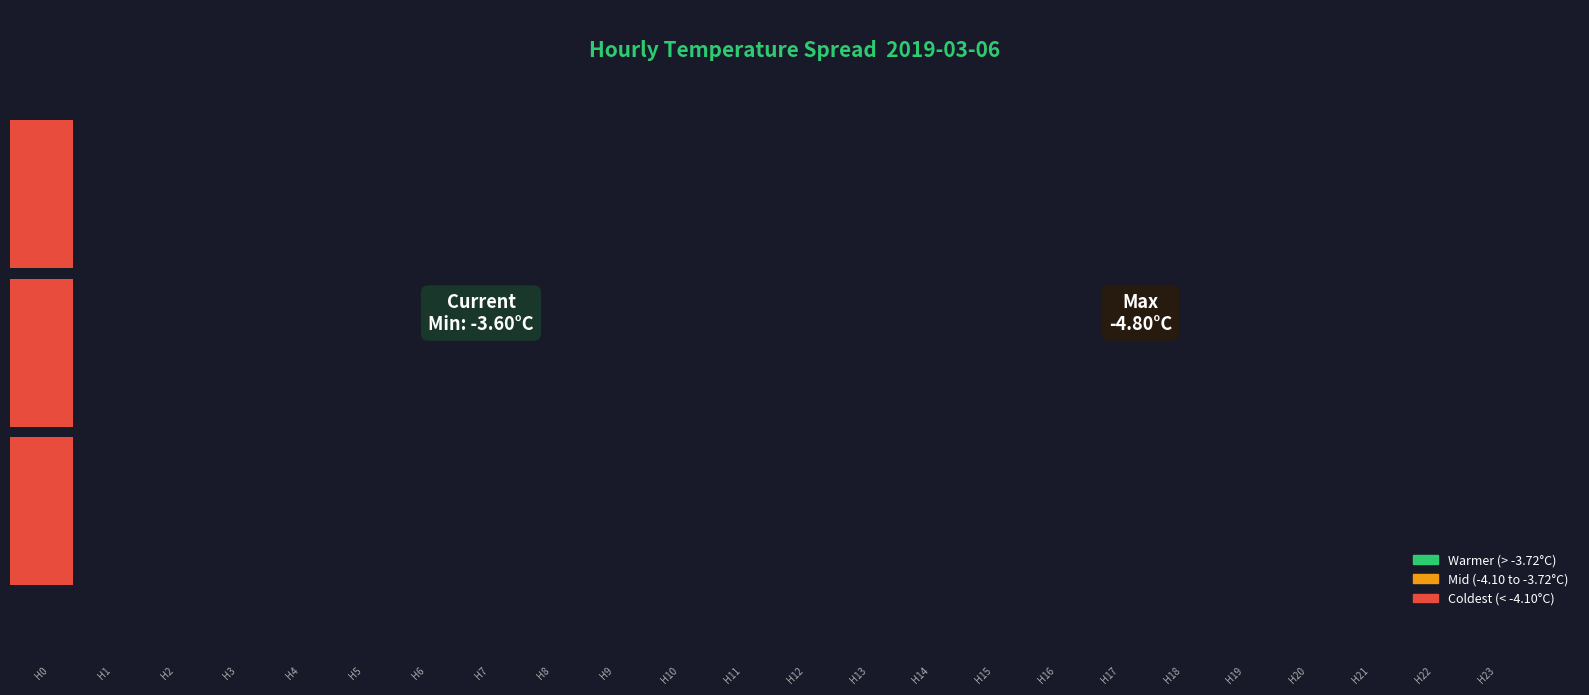

Reading right to left, extract all data points from this chart.

Mean Temperature: 23=-4.8	22=-4.8	21=-4.7	20=-4.7	19=-4.6	18=-4.5	17=-4.5	16=-4.5	15=-4.4	14=-4.3	13=-4.3	12=-4.2	11=-4.2	10=-4.2	9=-4.1	8=-4.0	7=-4.0	6=-4.0	5=-3.9	4=-3.9	3=-3.8	2=-3.8	1=-3.7	0=-3.6
Min Temperature: 23=-4.8	22=-4.8	21=-4.7	20=-4.7	19=-4.6	18=-4.5	17=-4.5	16=-4.5	15=-4.4	14=-4.3	13=-4.3	12=-4.2	11=-4.2	10=-4.2	9=-4.1	8=-4.0	7=-4.0	6=-4.0	5=-3.9	4=-3.9	3=-3.8	2=-3.8	1=-3.7	0=-3.6
Max Temperature: 23=-4.8	22=-4.8	21=-4.7	20=-4.7	19=-4.6	18=-4.5	17=-4.5	16=-4.5	15=-4.4	14=-4.3	13=-4.3	12=-4.2	11=-4.2	10=-4.2	9=-4.1	8=-4.0	7=-4.0	6=-4.0	5=-3.9	4=-3.9	3=-3.8	2=-3.8	1=-3.7	0=-3.6